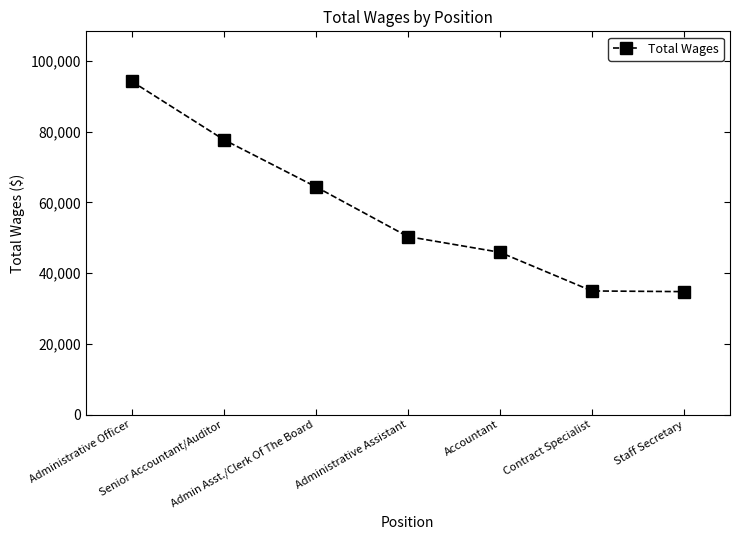

What position from the left is Contract Specialist?

6